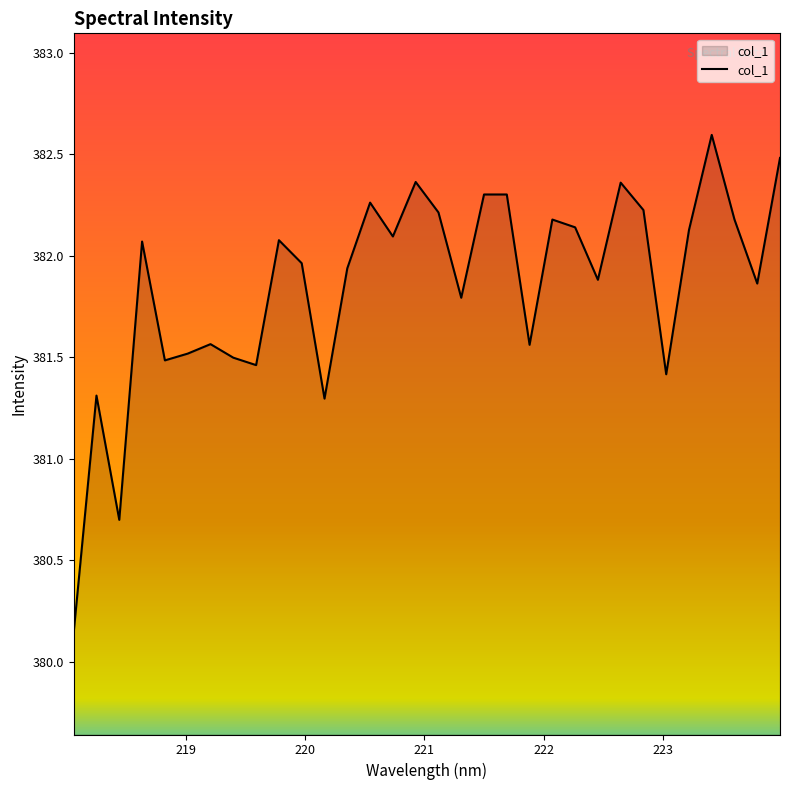

What is the difference between the maximum and minimum values?

2.5